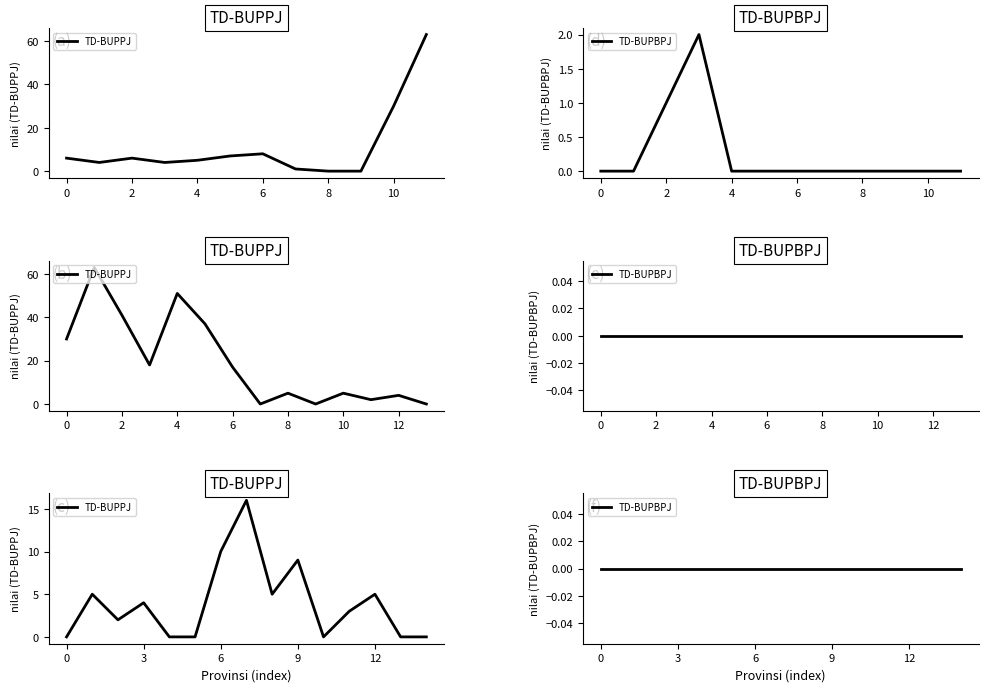

At which category does TD-BUPPJ reach its first local peak?

2